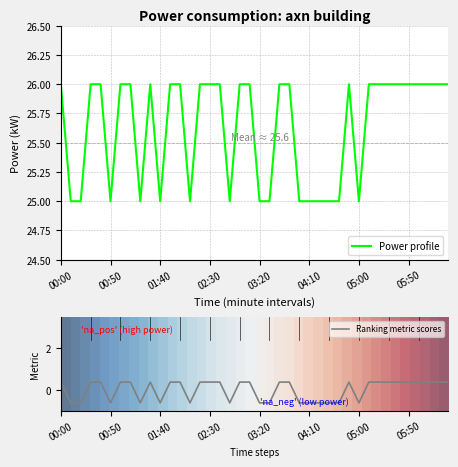

Is it true that Ranking metric scores equals -0.6 at 00:50?

True